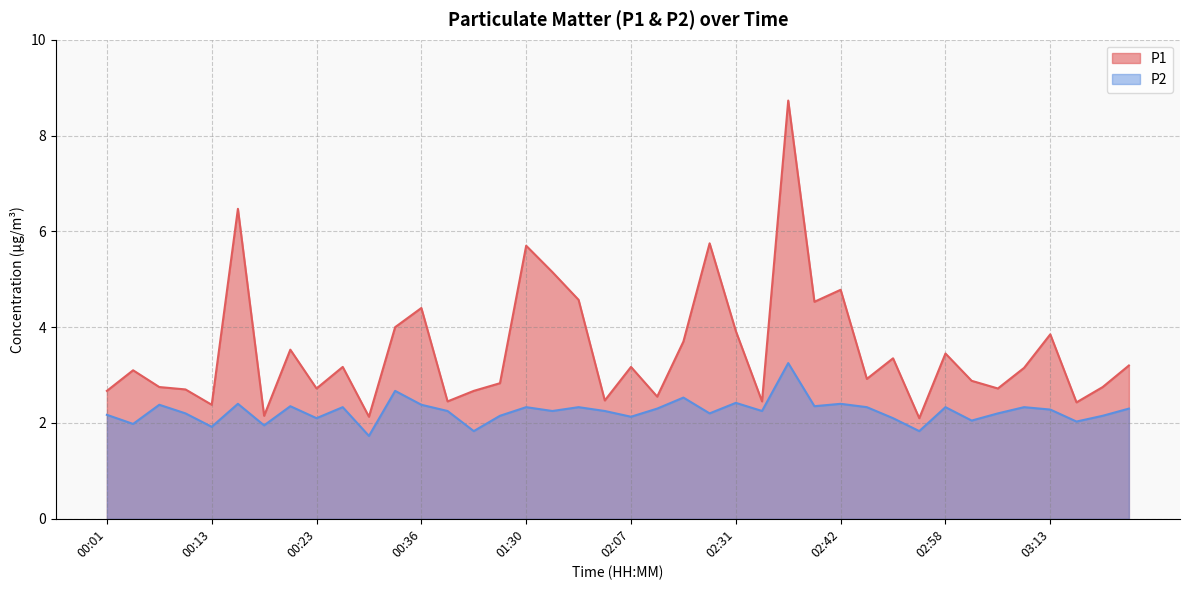

What is the difference between the second highest and second lowest values in the P2 series?

0.8